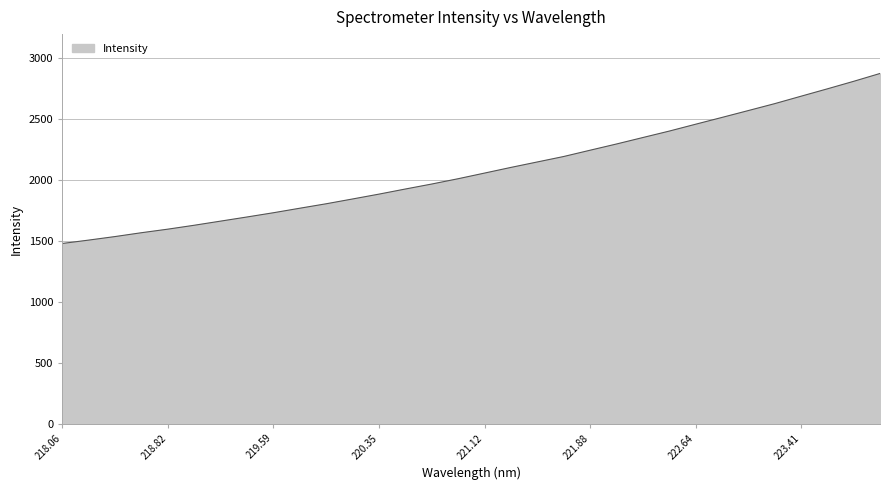

What is the difference between the maximum and minimum values?

1396.1